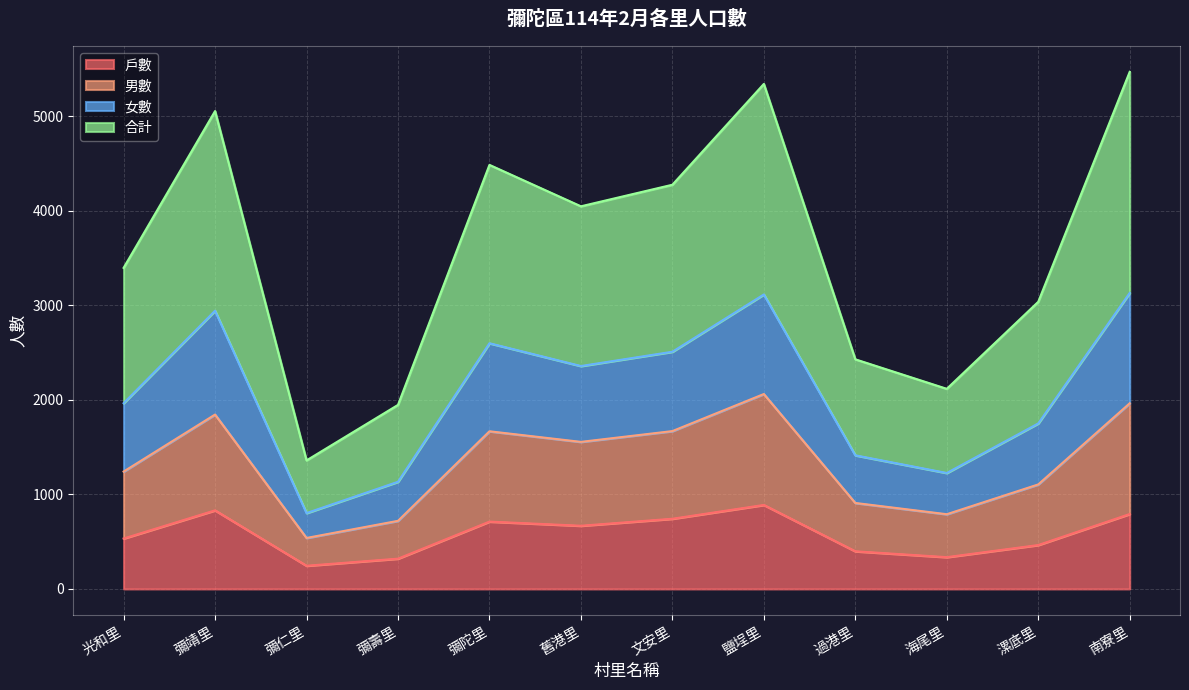

What is the sum of the 男數 values at 過港里 and 海尾里?

1699